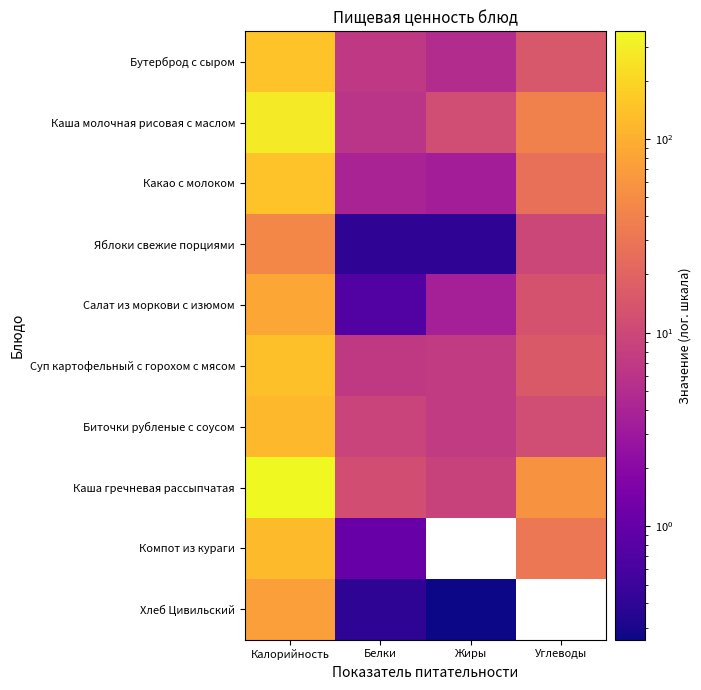

What is the sum of the Каша гречневая рассыпчатая values at Белки and Калорийность?

371.6